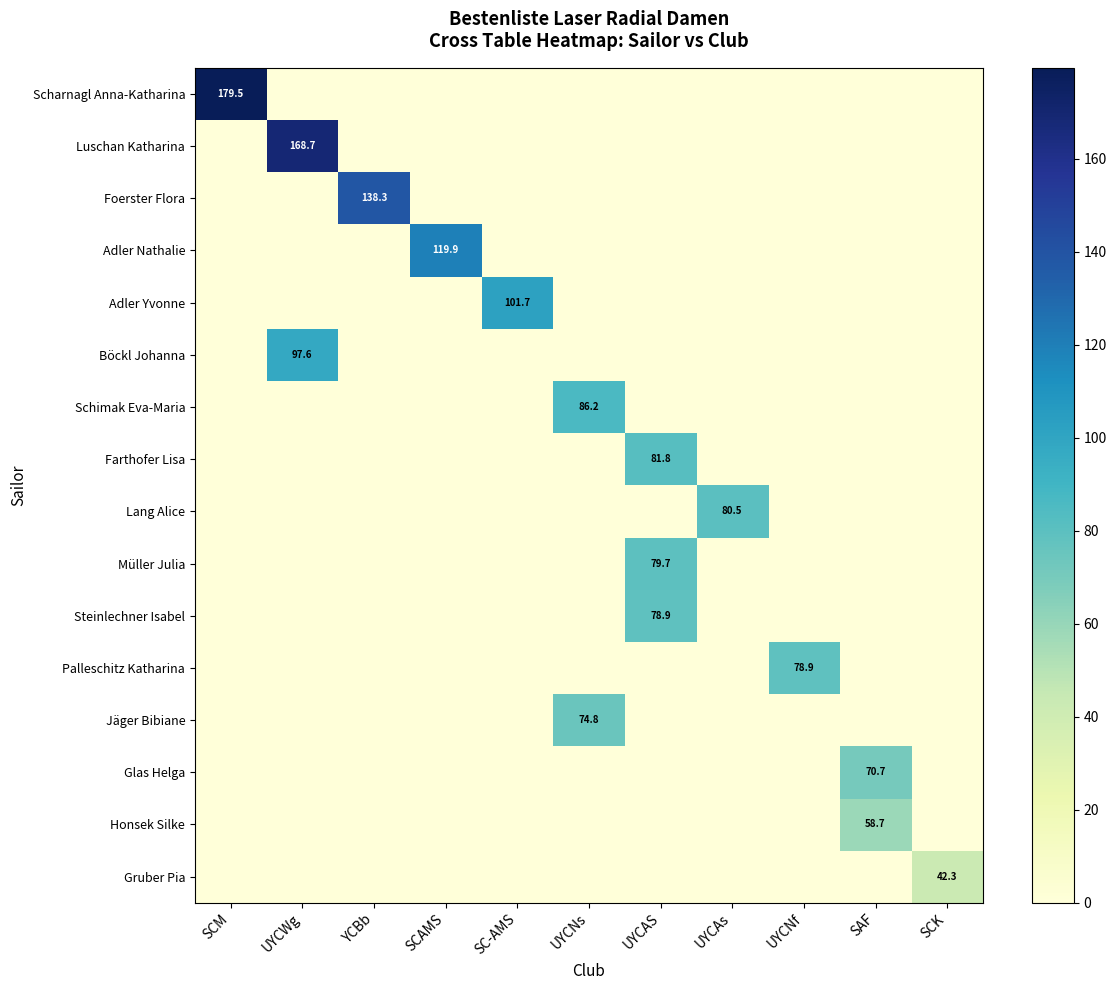

Is it true that Schimak Eva-Maria equals 86.2 at UYCNs?

True